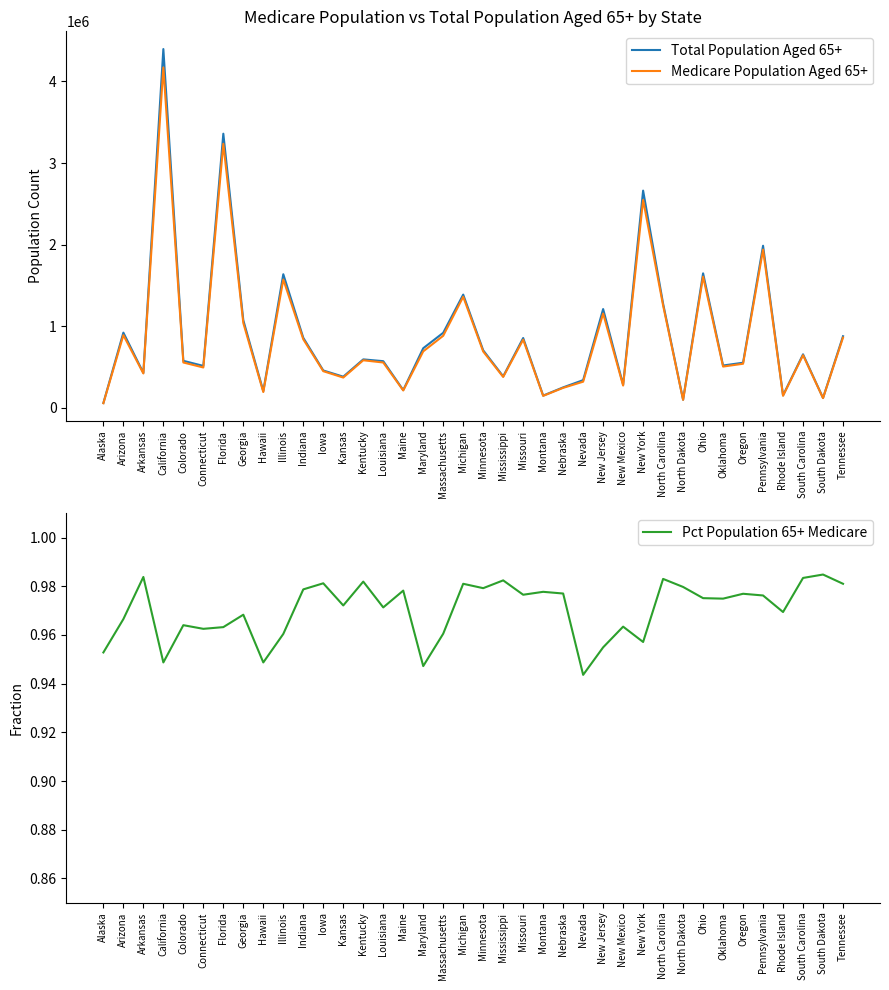

At which category is the sum across all series the highest?

California